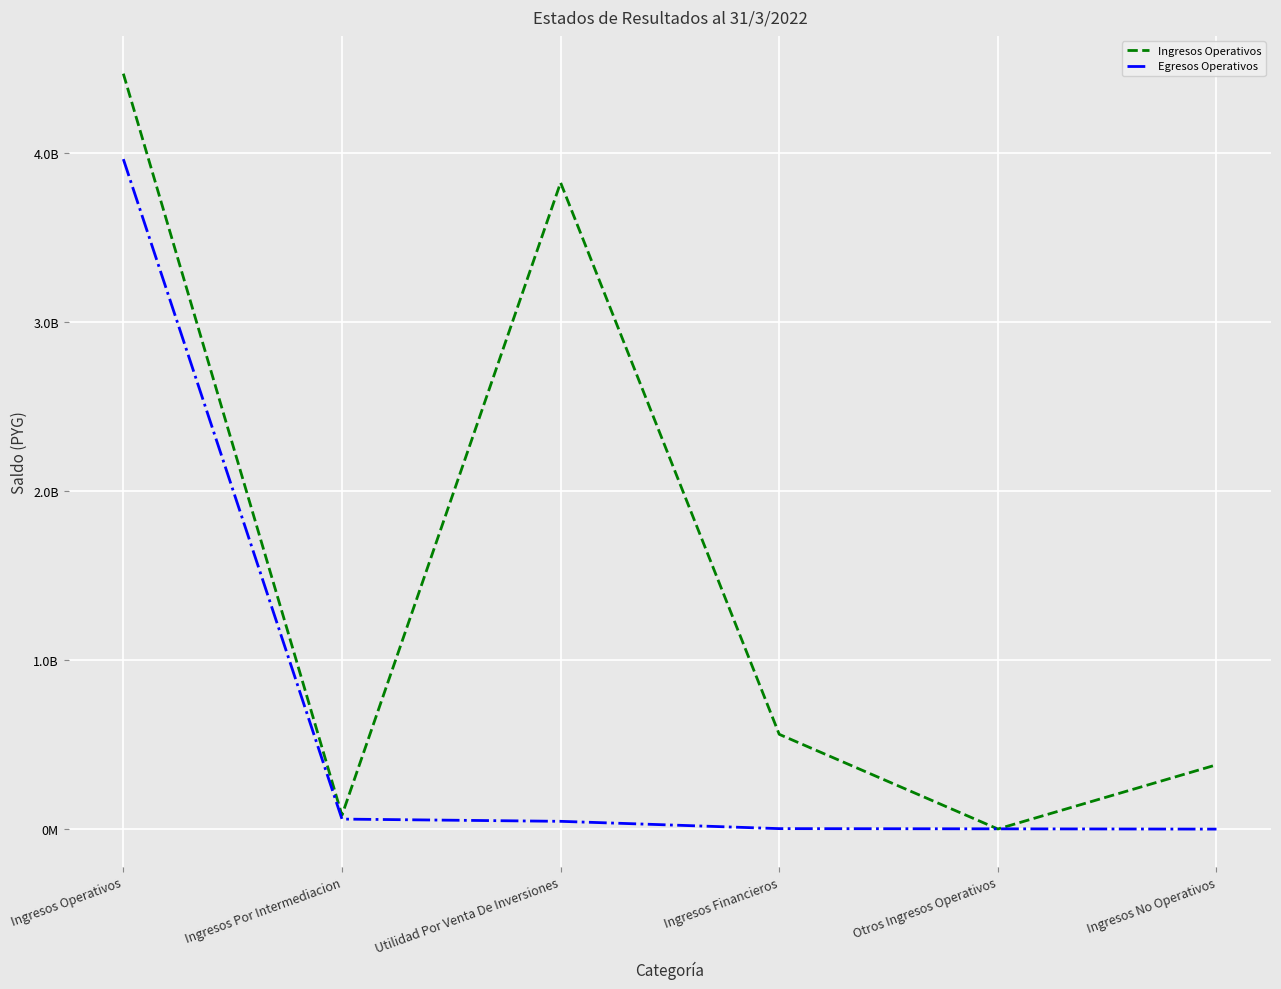

What is the total value across all series at Ingresos No Operativos?

380888548